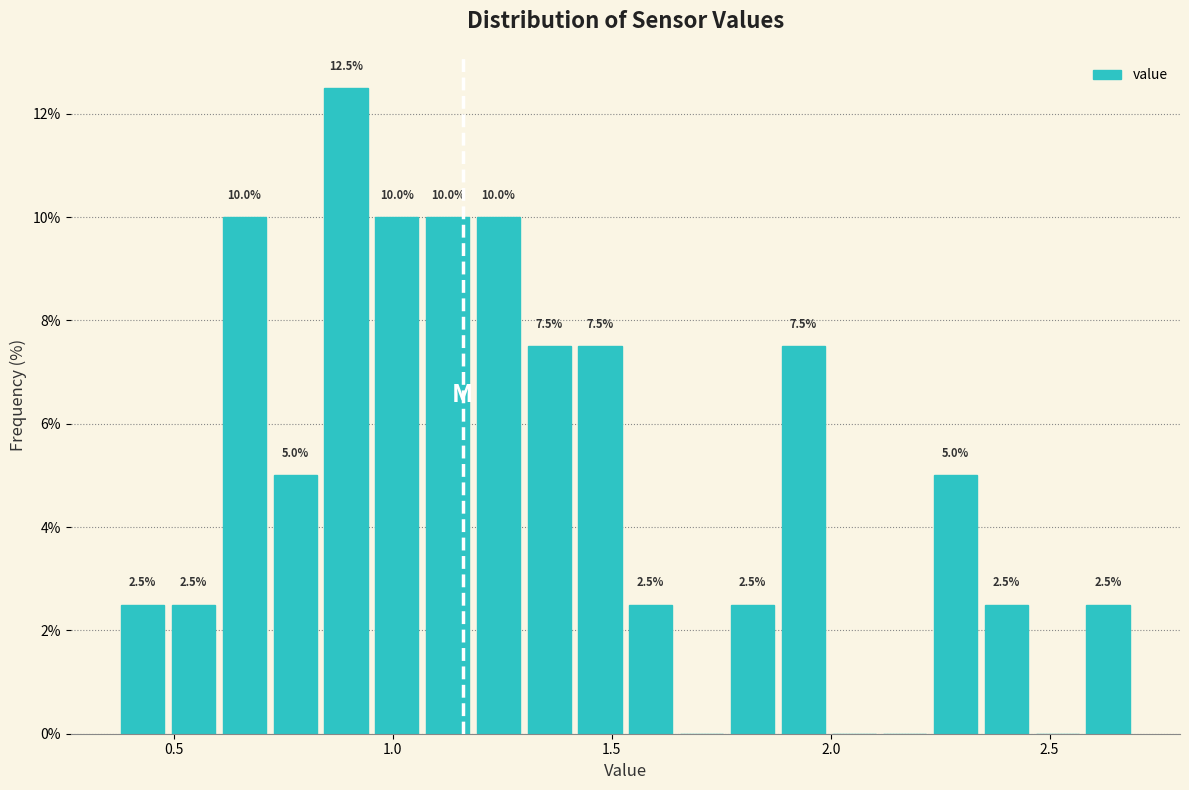

Read against the x-axis, roughly where is the centre of the tallest bar?

0.90